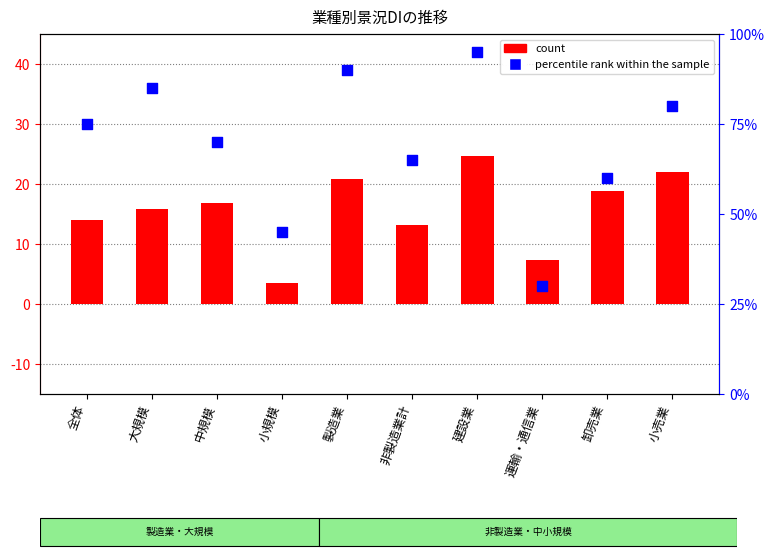

Is the value of percentile rank within the sample at 建設業 greater than the value of count at 小売業?

Yes